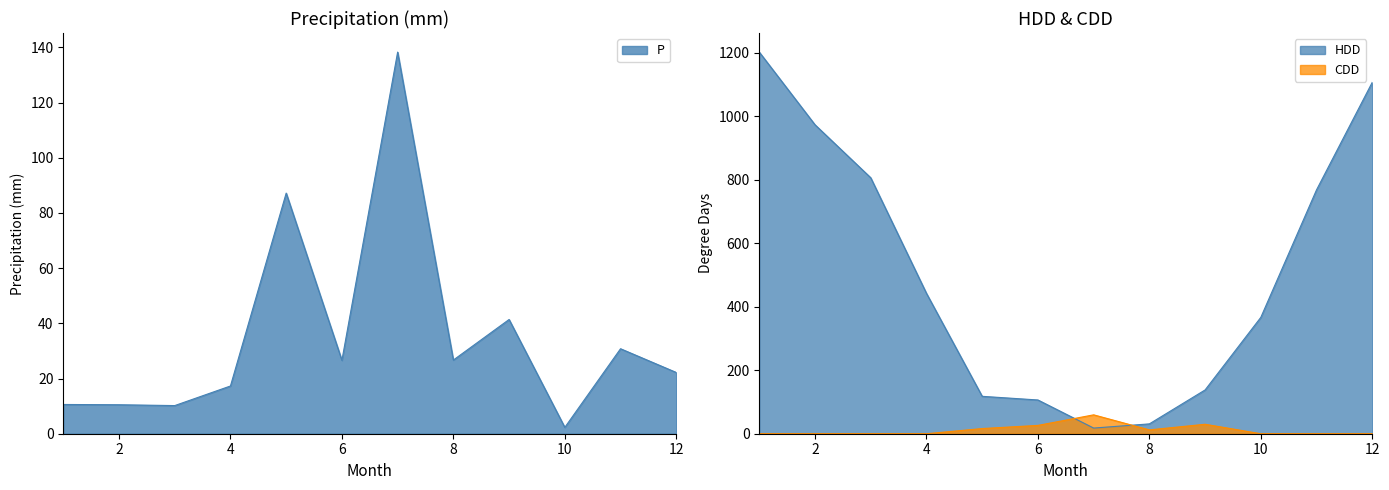

What is the sum of the HDD values at 4 and 7?

460.0